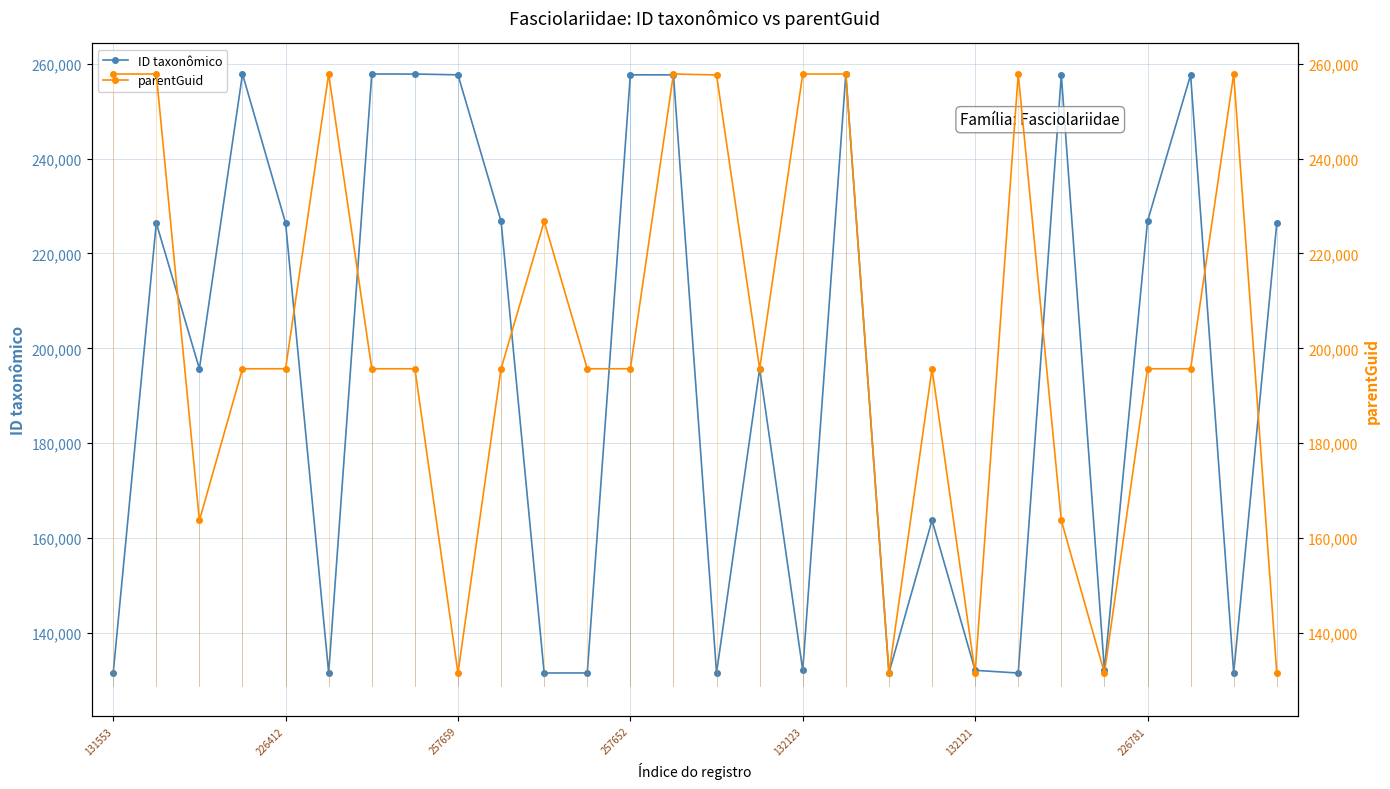

True or false: ID taxonômico has a value of 76338 at 226781.

False